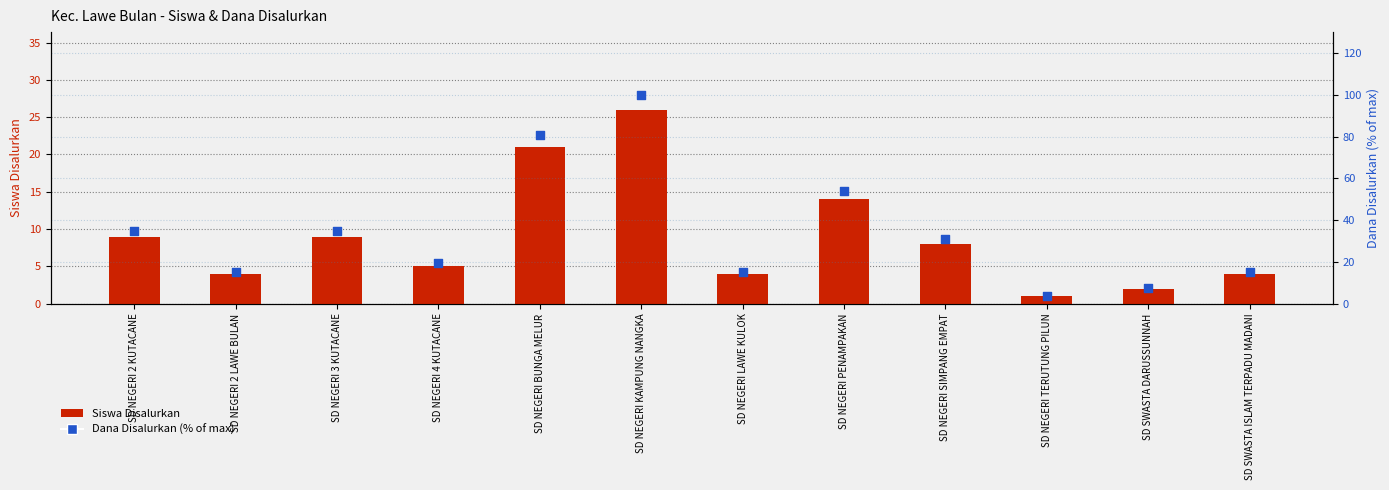

What are all the series names shown in the legend?

Siswa Disalurkan, Dana Disalurkan (% of max)